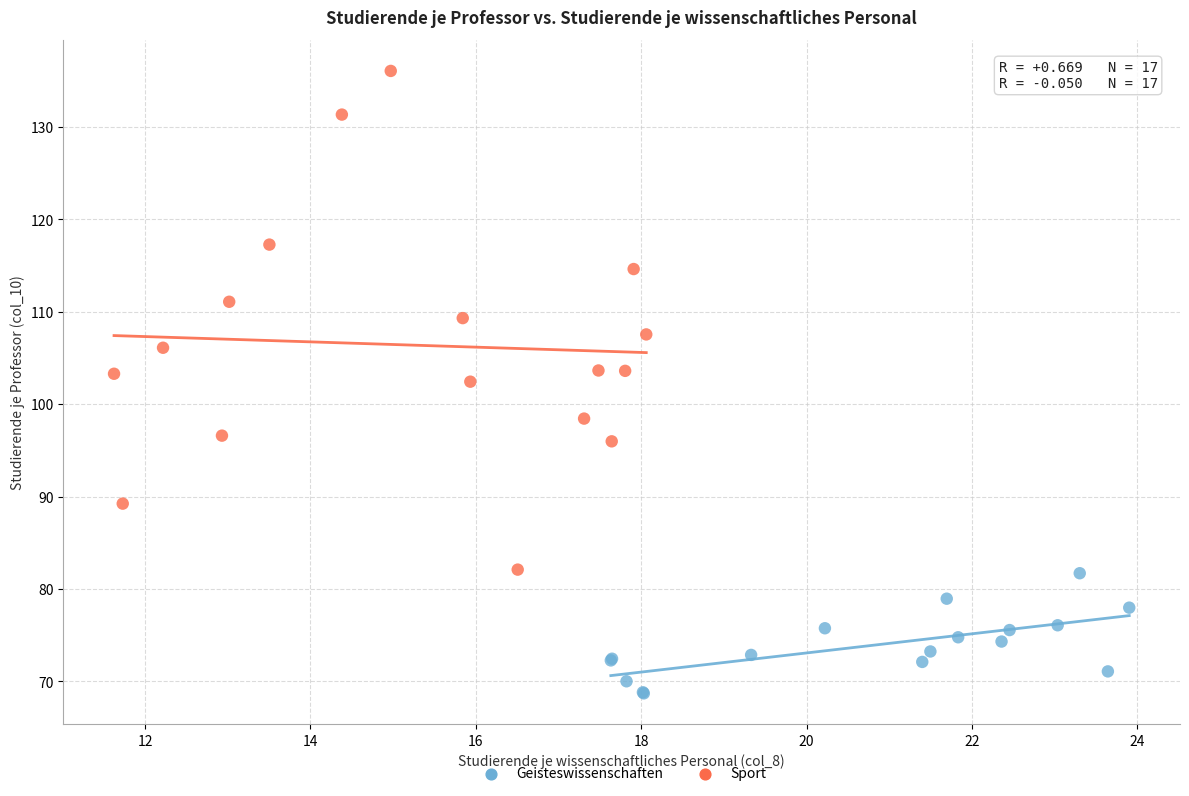

Which series reaches the maximum Y coordinate?

Sport